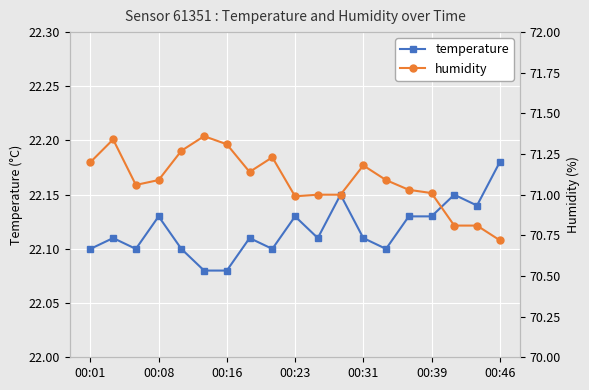

How many temperature values are between 22 and 23?

19